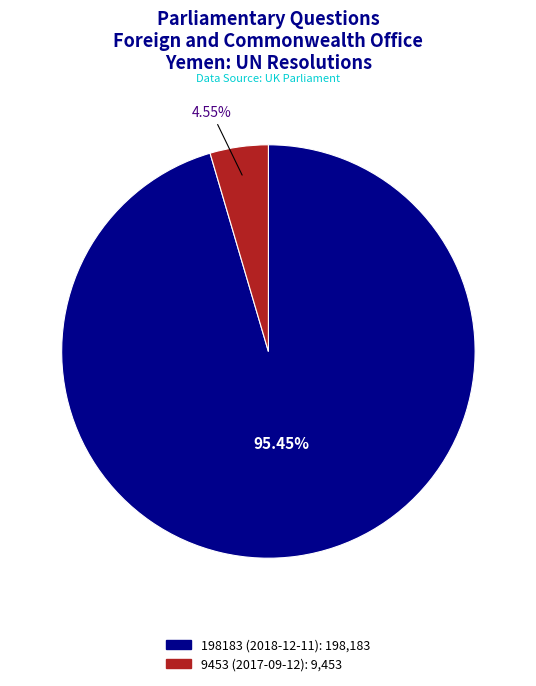

Is there a majority slice in this chart?

Yes